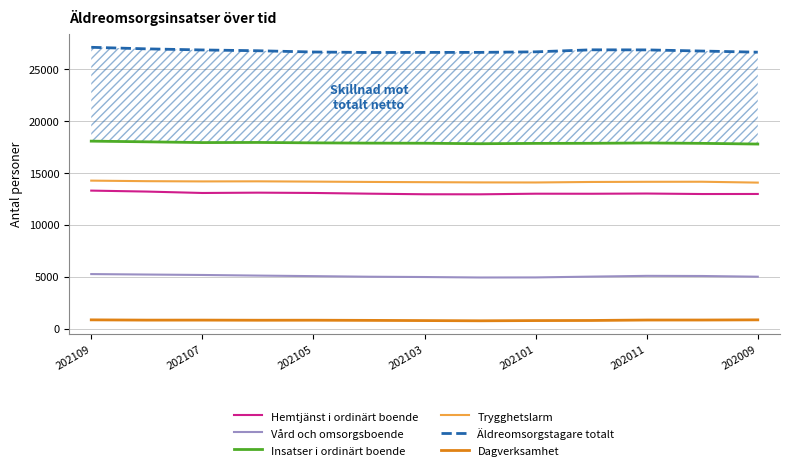

How many interior local valleys does the Hemtjänst i ordinärt boende series have?

4